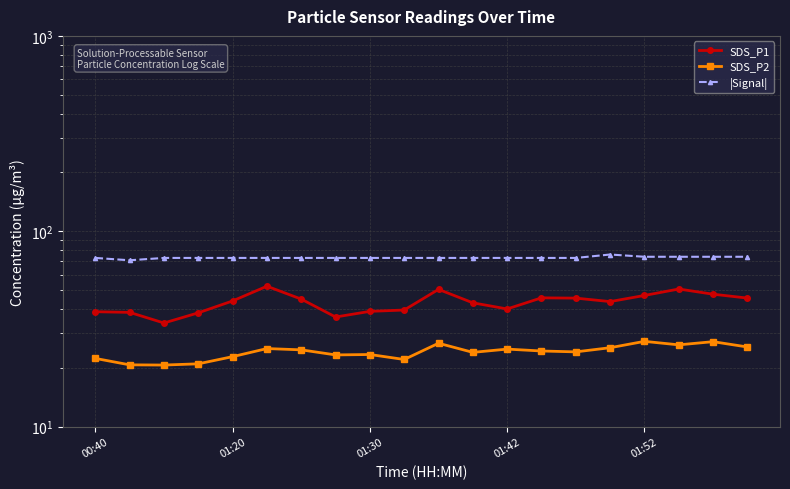

How many values in the SDS_P1 series exceed 43?

11